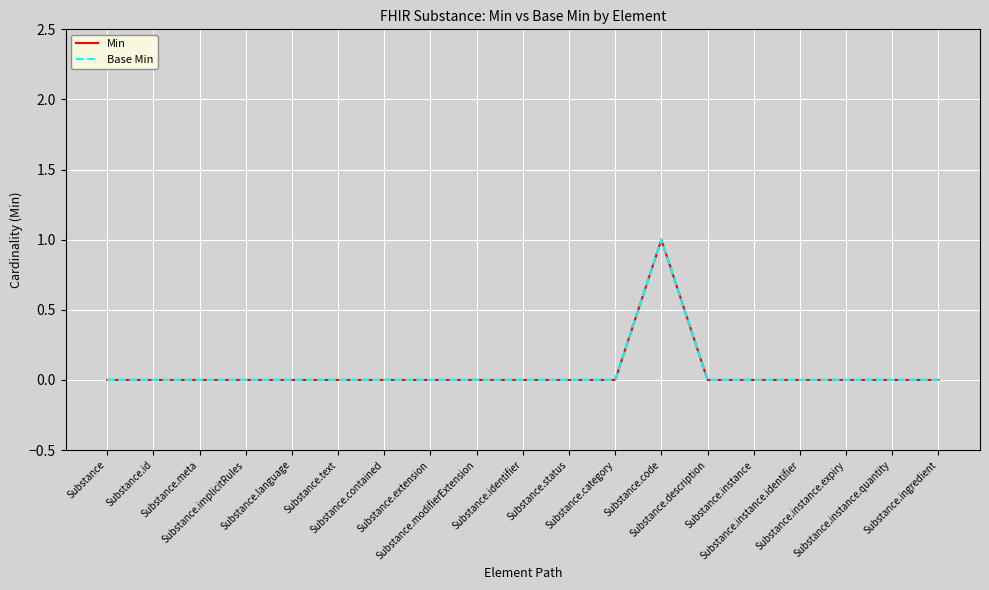

Between Substance.language and Substance.category, which series saw the biggest shift?

Min